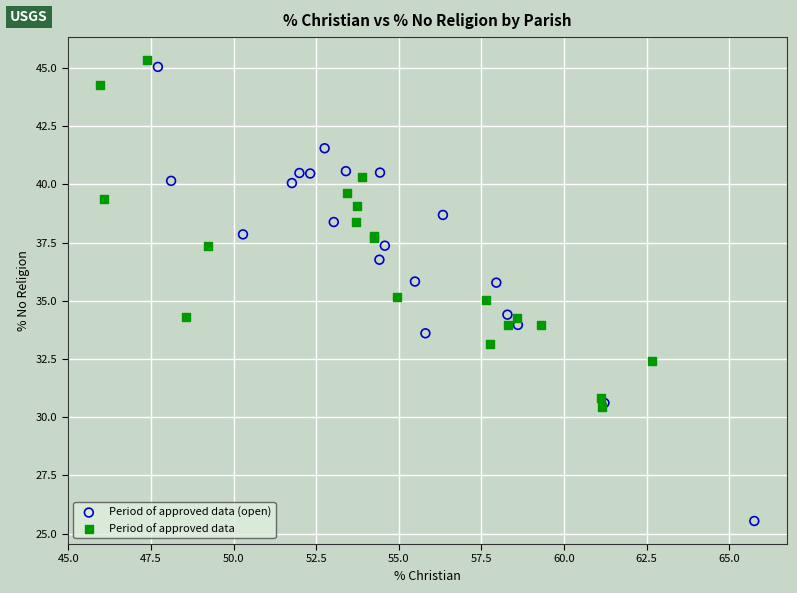

What are all the series names shown in the legend?

Period of approved data (open), Period of approved data